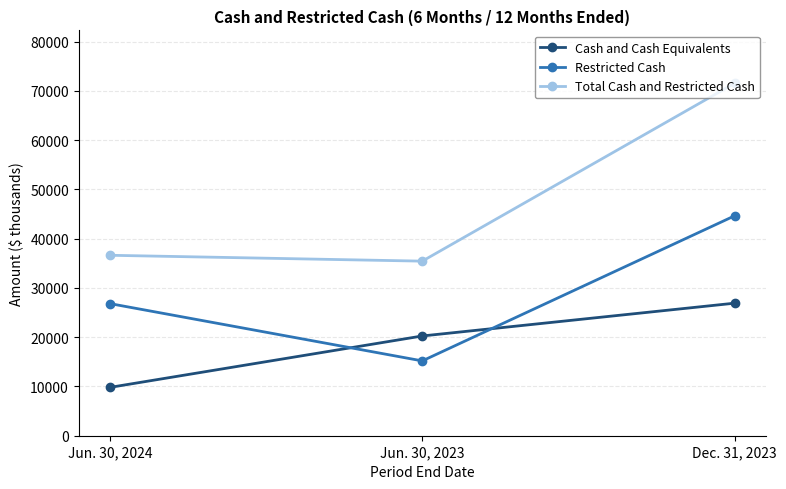

At which label is Cash and Cash Equivalents closest to 18362?

Jun. 30, 2023